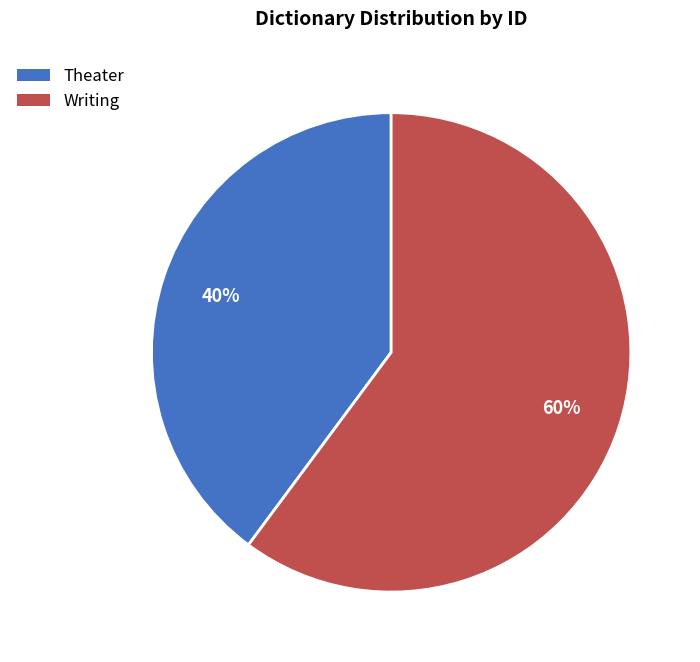

The Writing slice represents 48% of the pie. True or false?

False